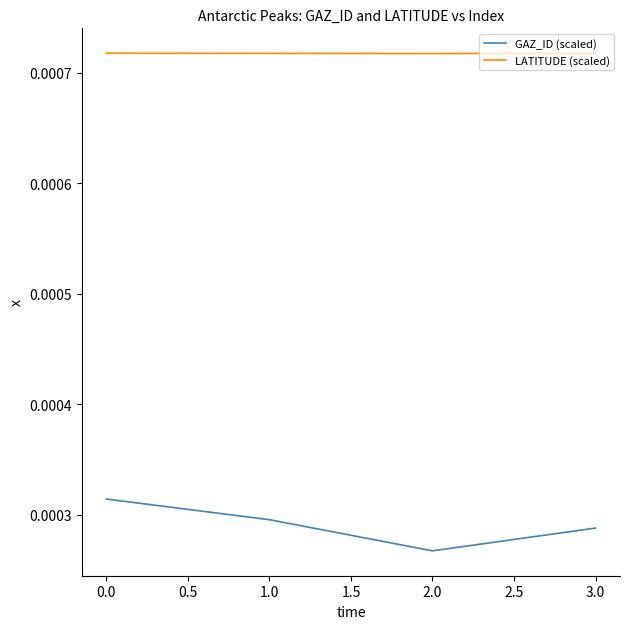

Is the value of LATITUDE (scaled) at 0.0 greater than the value of GAZ_ID (scaled) at 0.0?

Yes